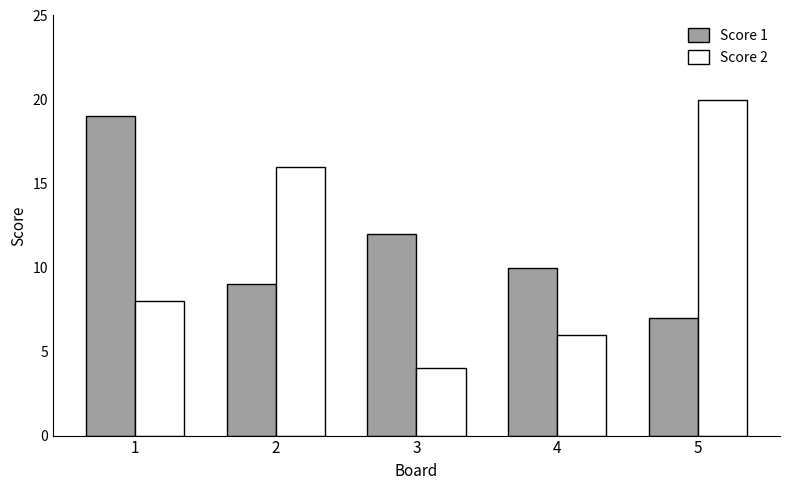

Which series has the largest range (max minus min)?

Score 2